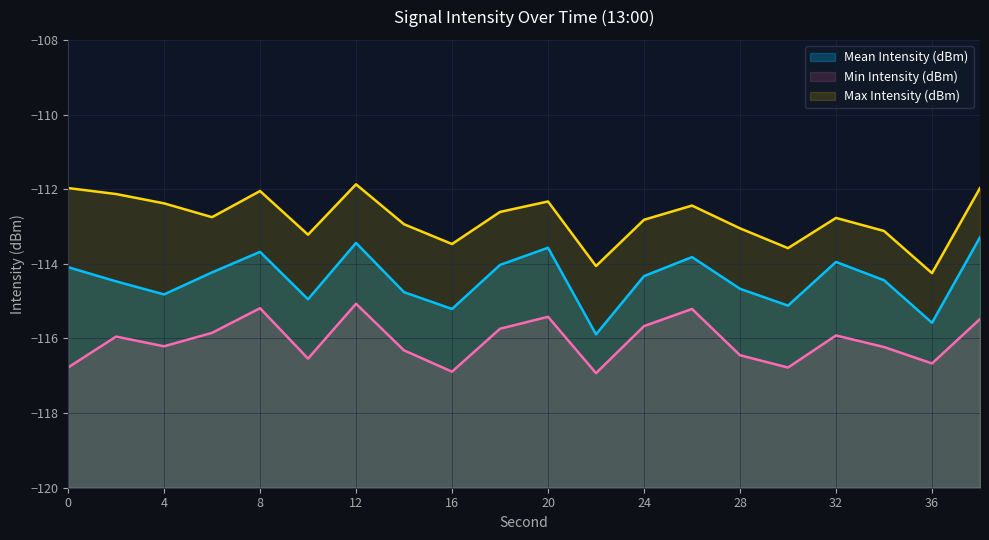

What is the value of the Min Intensity (dBm) point at the 10th from the left?

-115.7